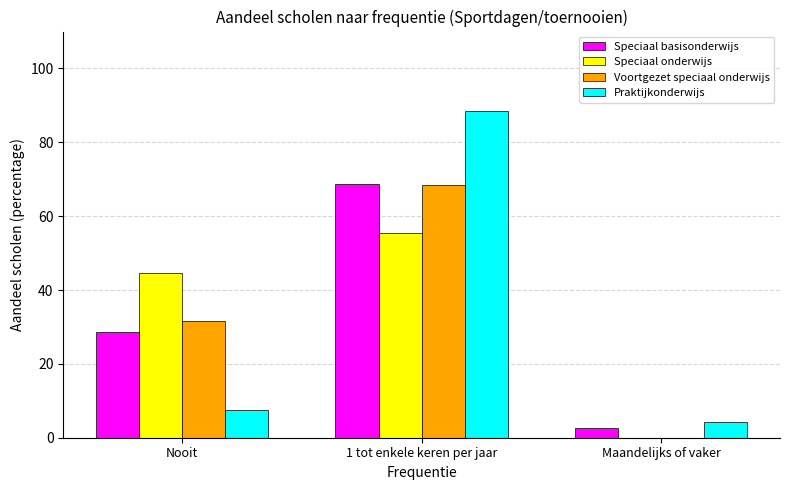

What is the difference between the Voortgezet speciaal onderwijs values at Maandelijks of vaker and 1 tot enkele keren per jaar?

68.4